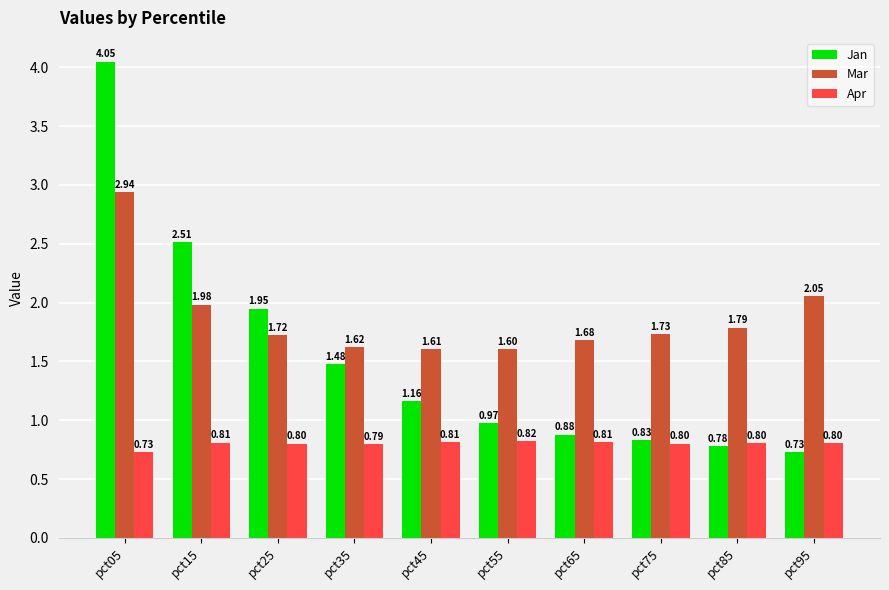

List the series in order of their overall mean, lowest first.

Apr, Jan, Mar